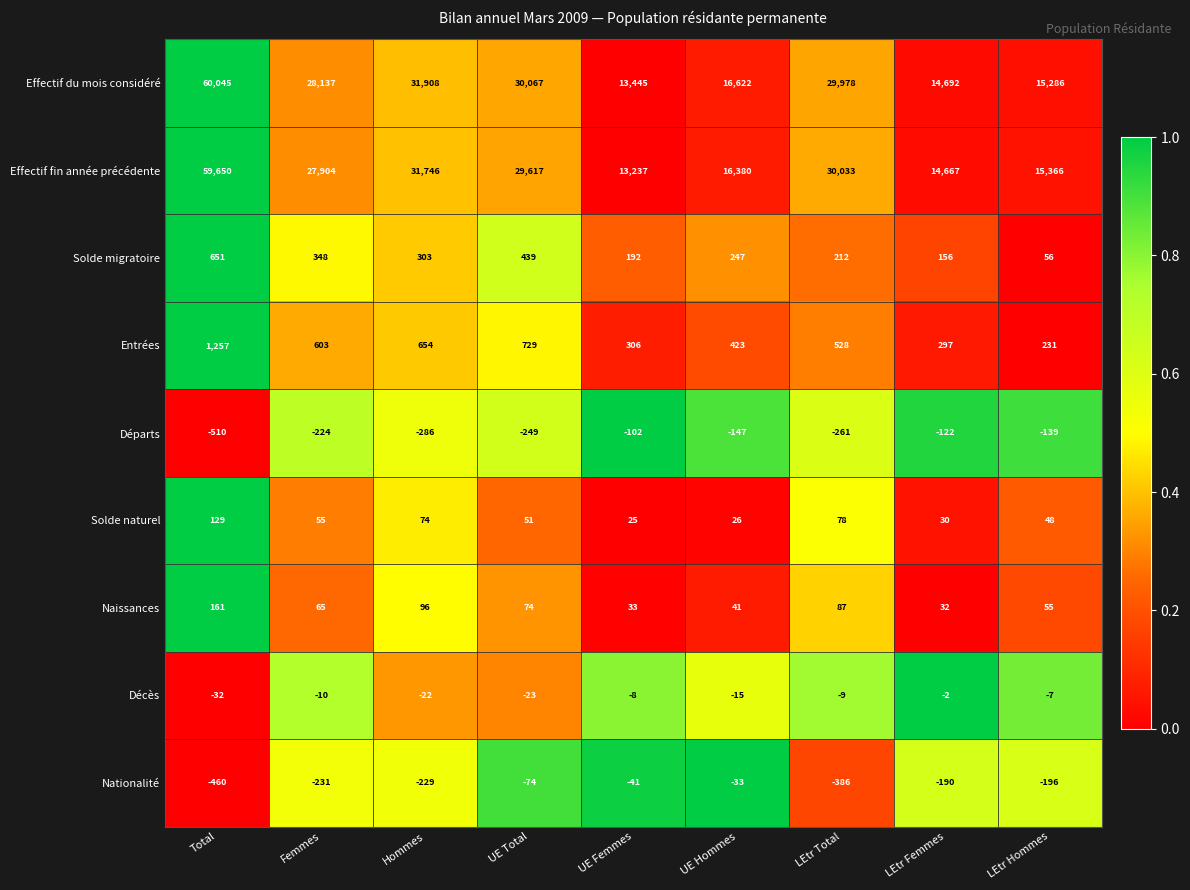

What is the approximate value of Effectif fin année précédente at LEtr Total?

30033